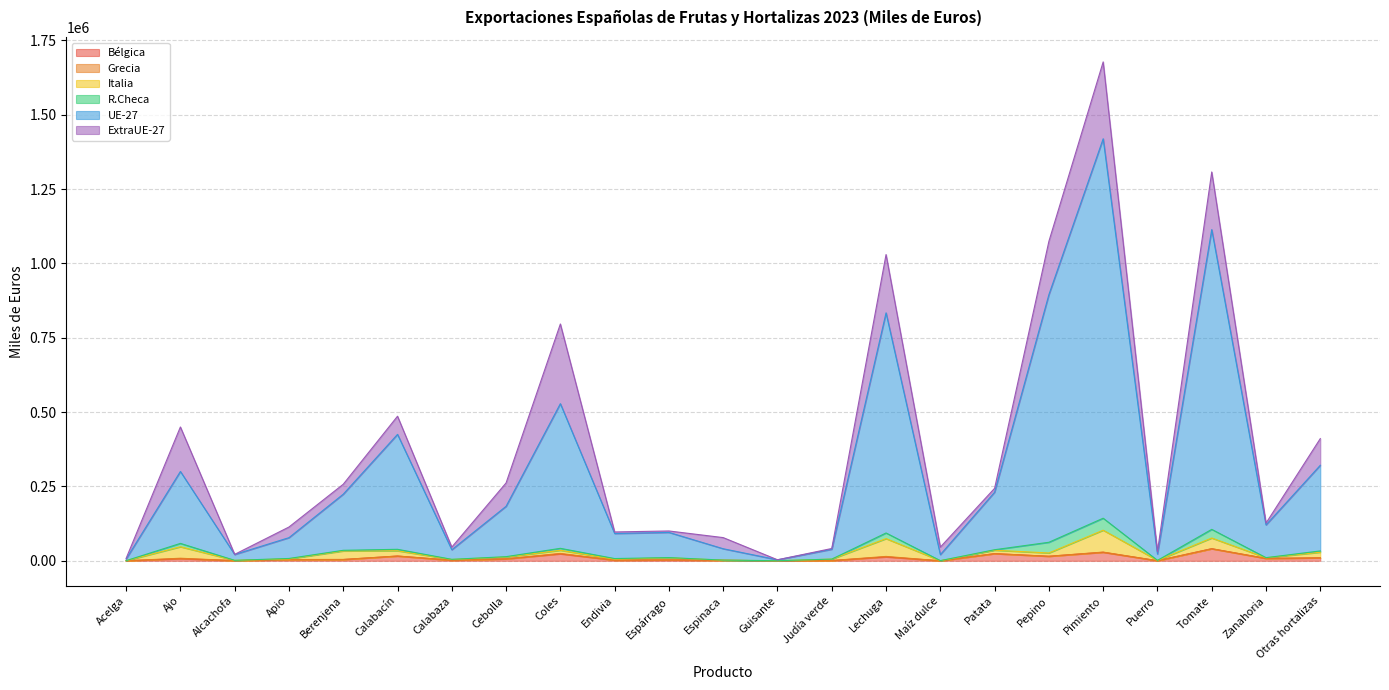

Does the chart have visible grid lines?

Yes